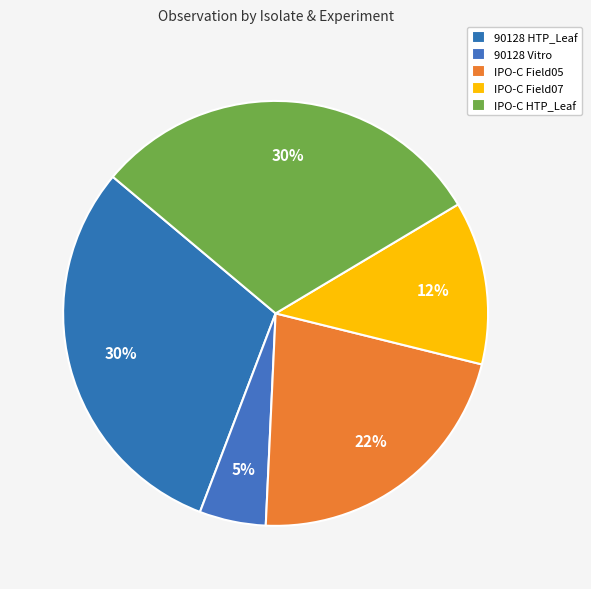

To the nearest percent, what percentage of the pie is IPO-C HTP_Leaf?

30%